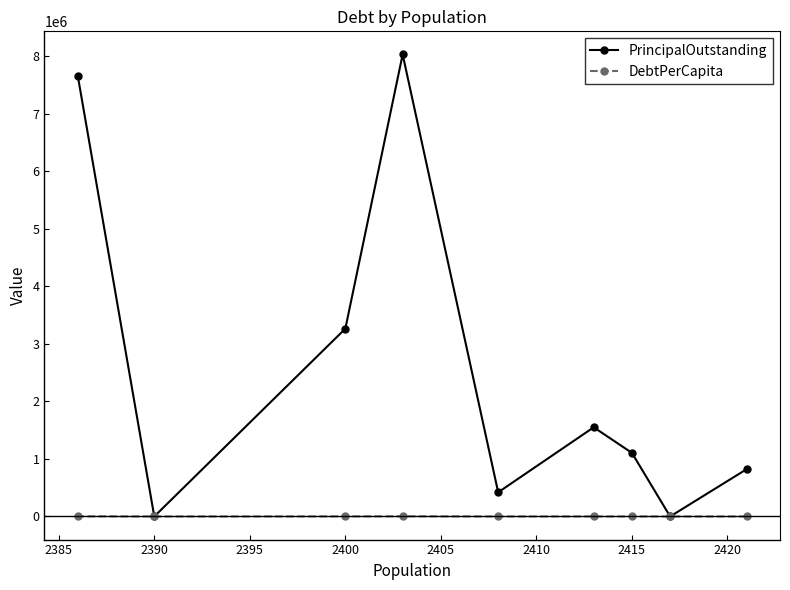

Which series has the widest spread of values?

PrincipalOutstanding